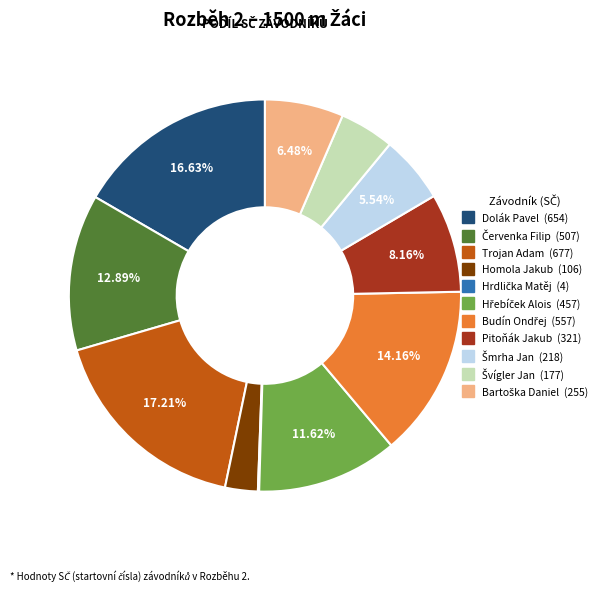

Is there any slice that represents more than half of the pie?

No